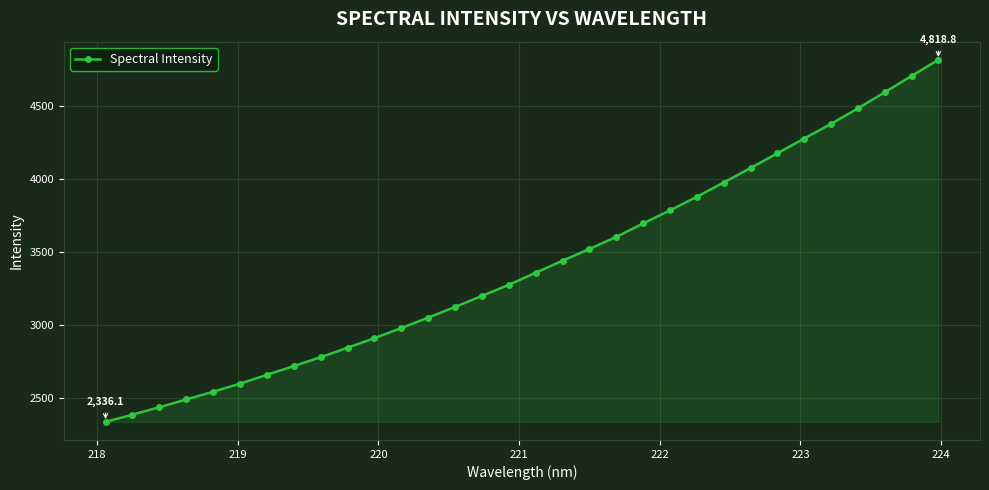

What is the greatest value displayed?

4818.8